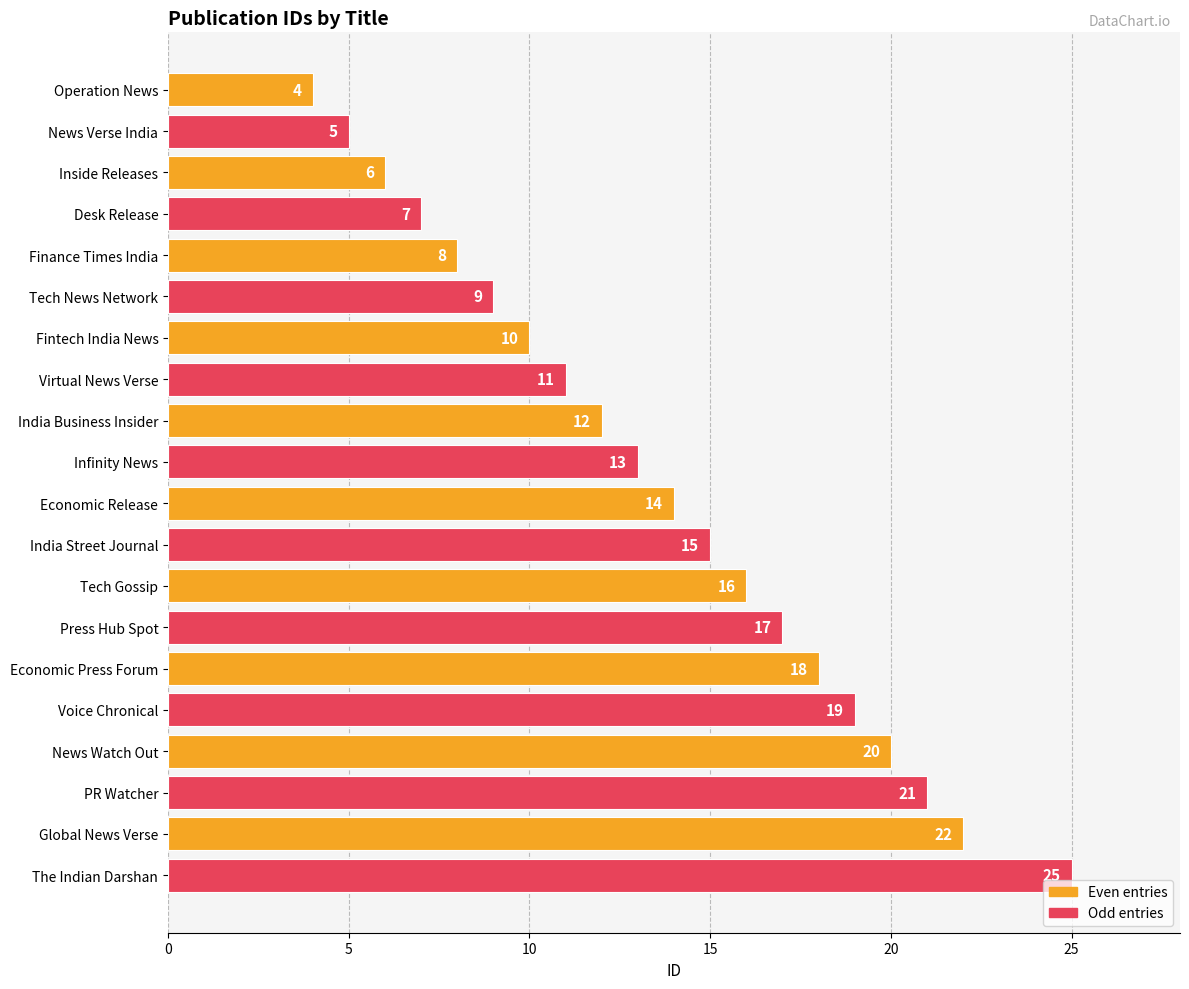

Is it true that the value at Tech News Network is 2?

False